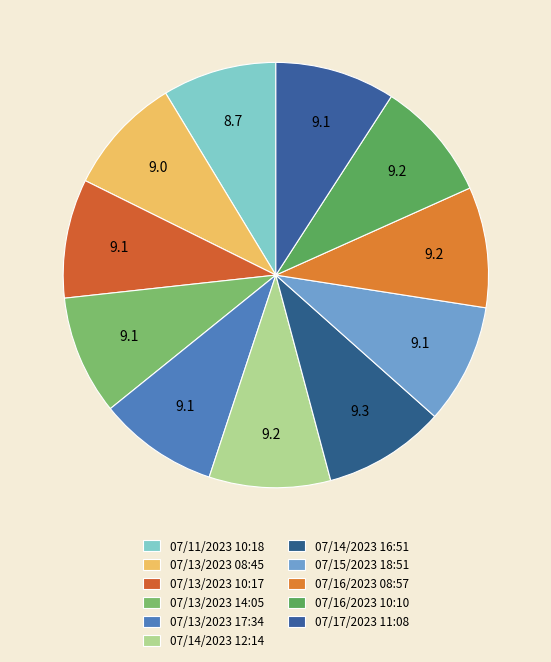

Count the number of slices in the pie.

11